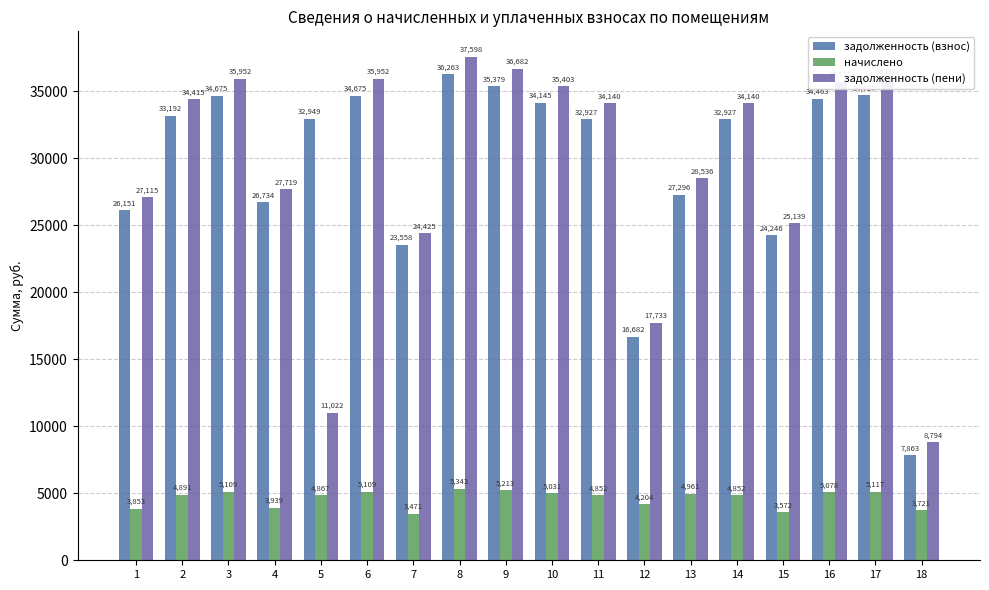

What is the value of the начислено bar at the 16th from the left?

5077.8